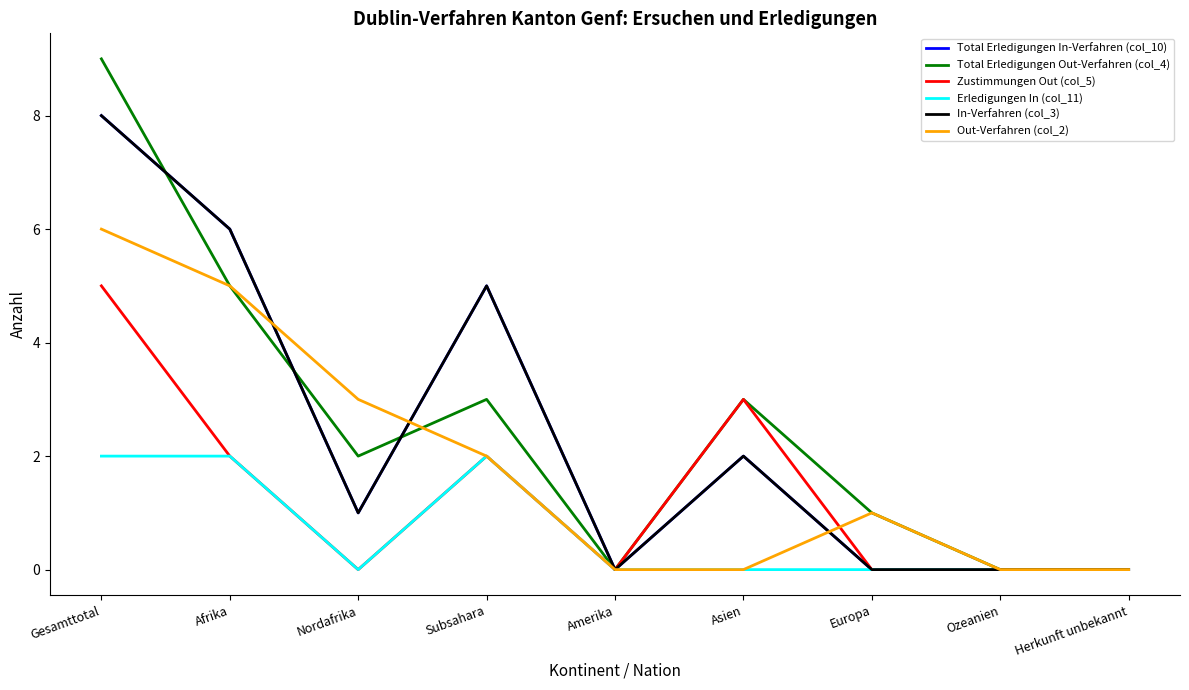

Which label corresponds to the smallest value in the chart?

Amerika